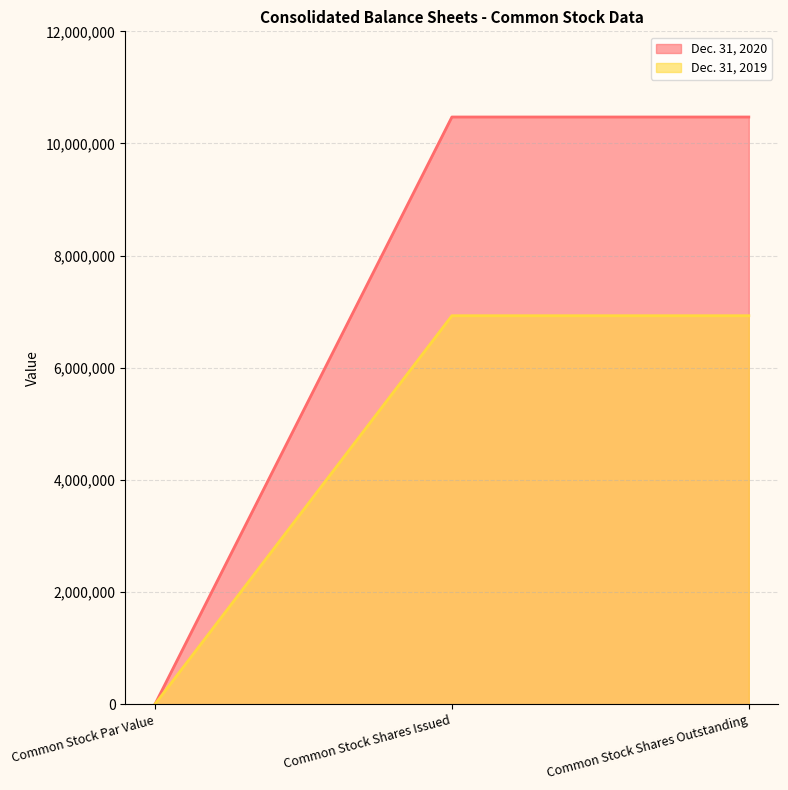

True or false: Dec. 31, 2020 has a value of 10472079 at Common Stock Shares Issued.

True